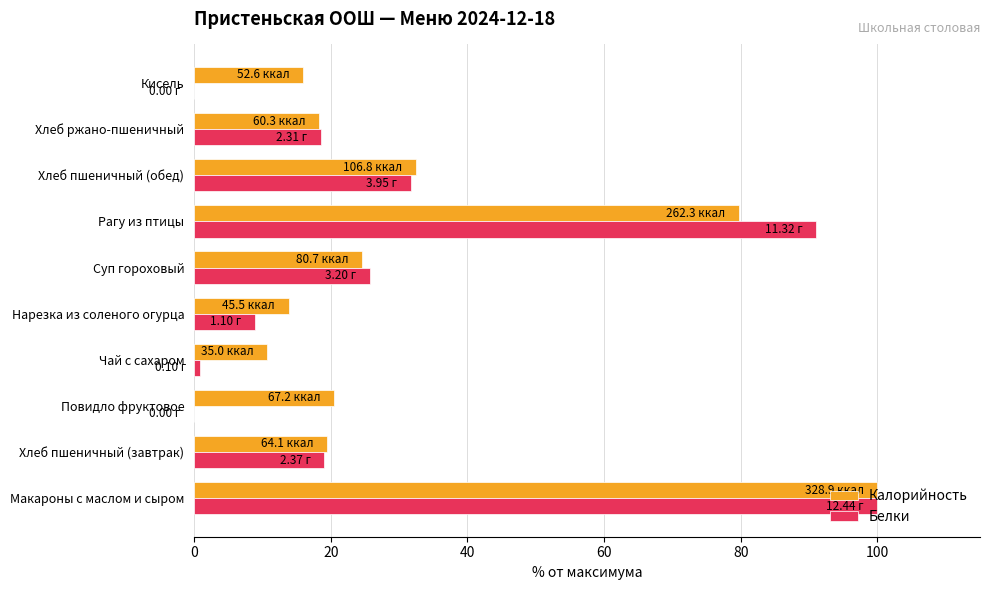

At which label is Белки closest to 50?

Хлеб пшеничный (обед)